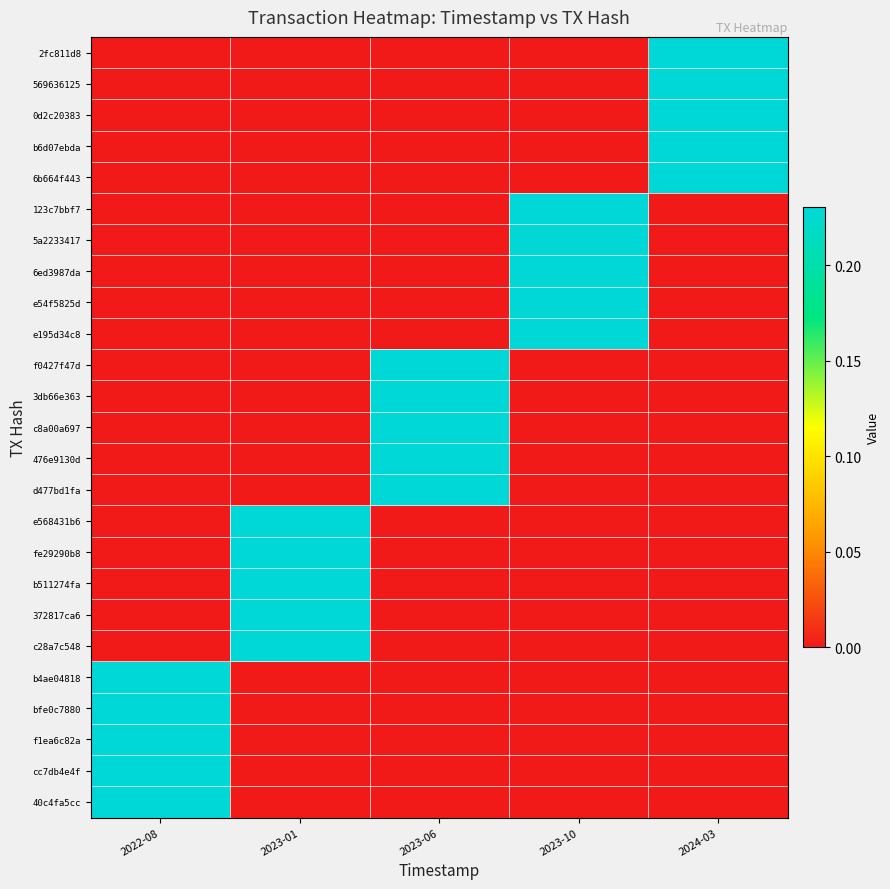

Which series has the largest range (max minus min)?

2fc811d8